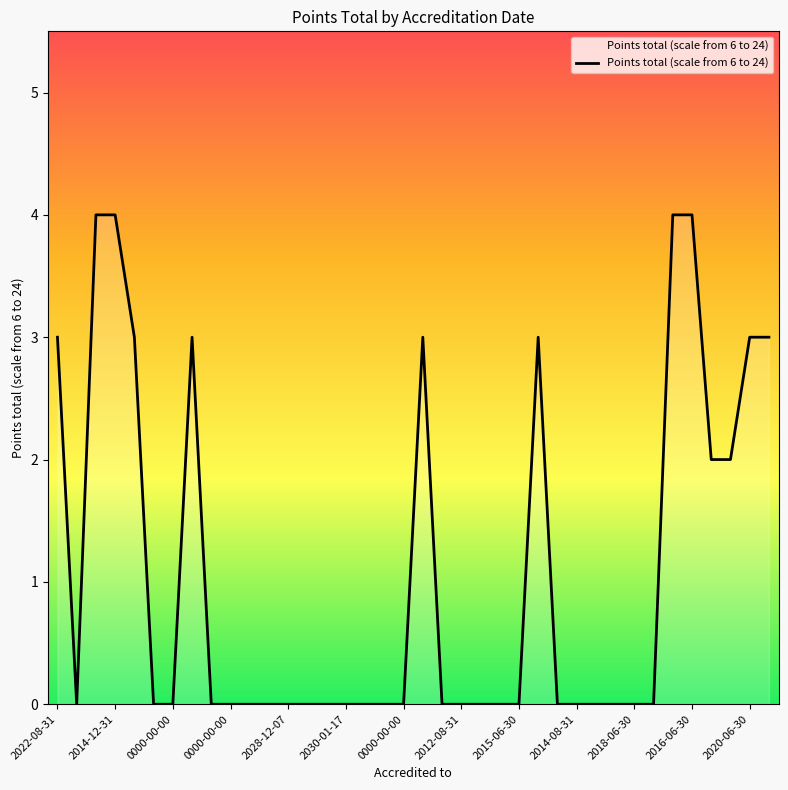

How many lines are shown in the chart?

1